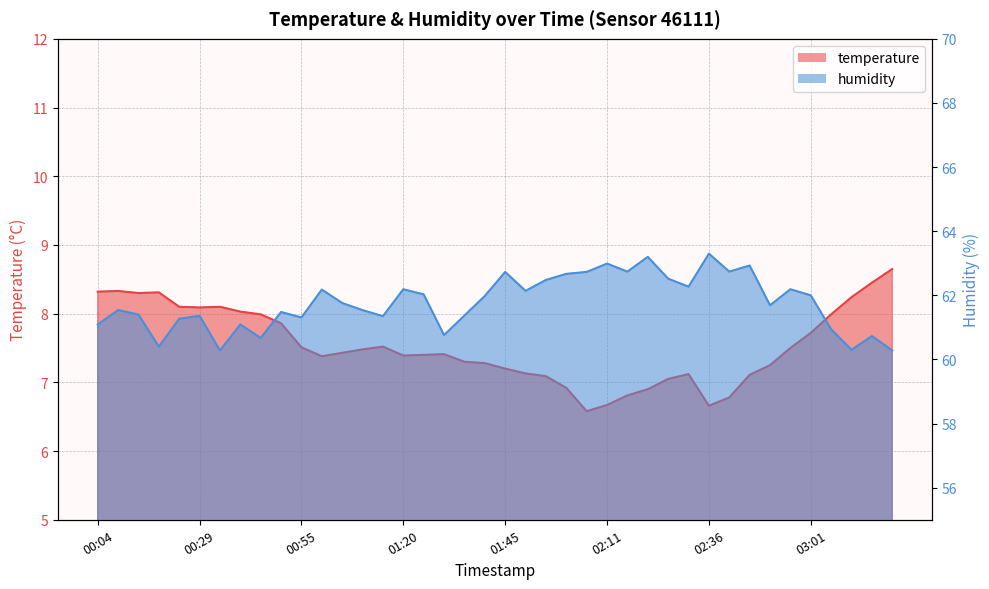

What is the value of the temperature point at the 17th from the left?

7.4